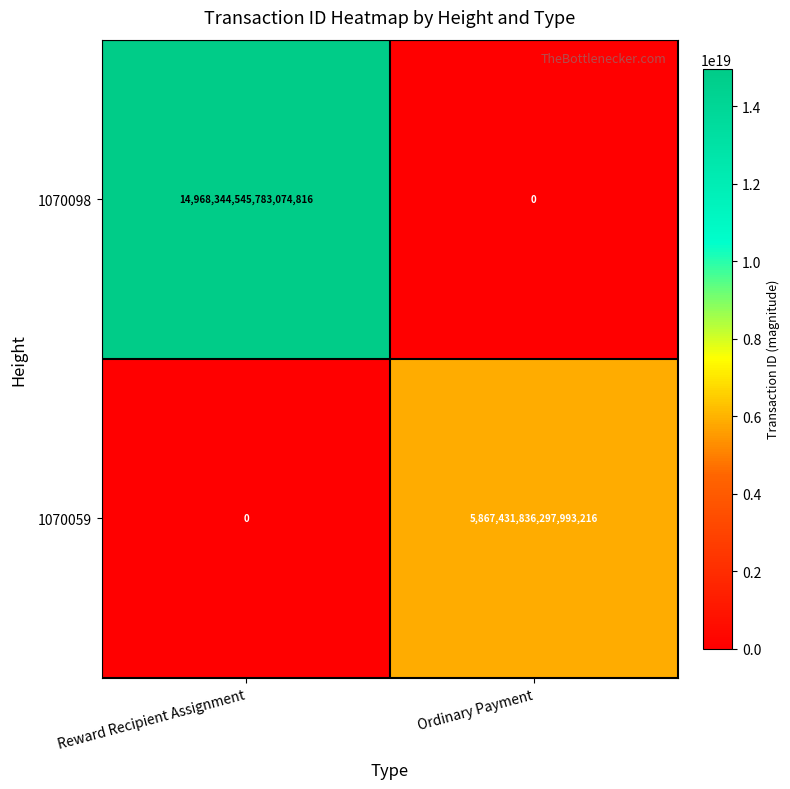

Which series has the largest total across all categories?

1070098